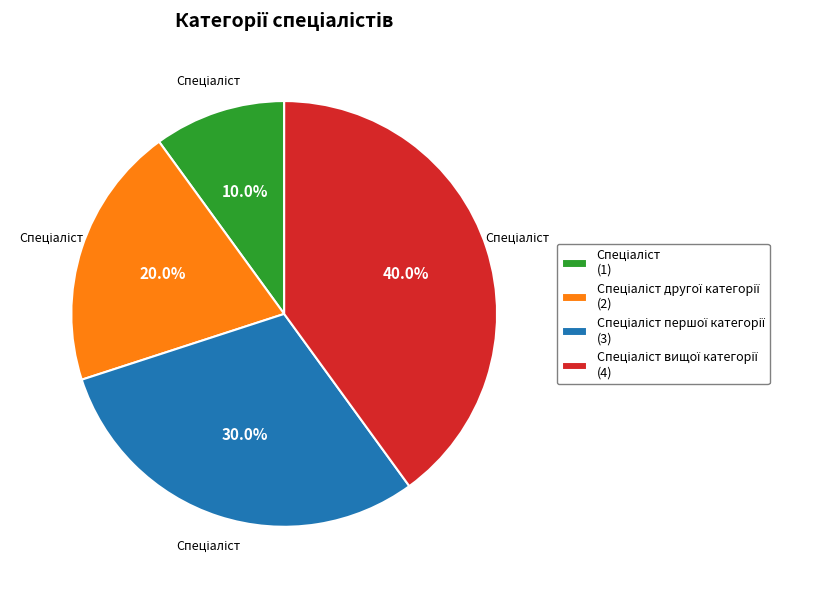

Does any single category account for the majority?

No